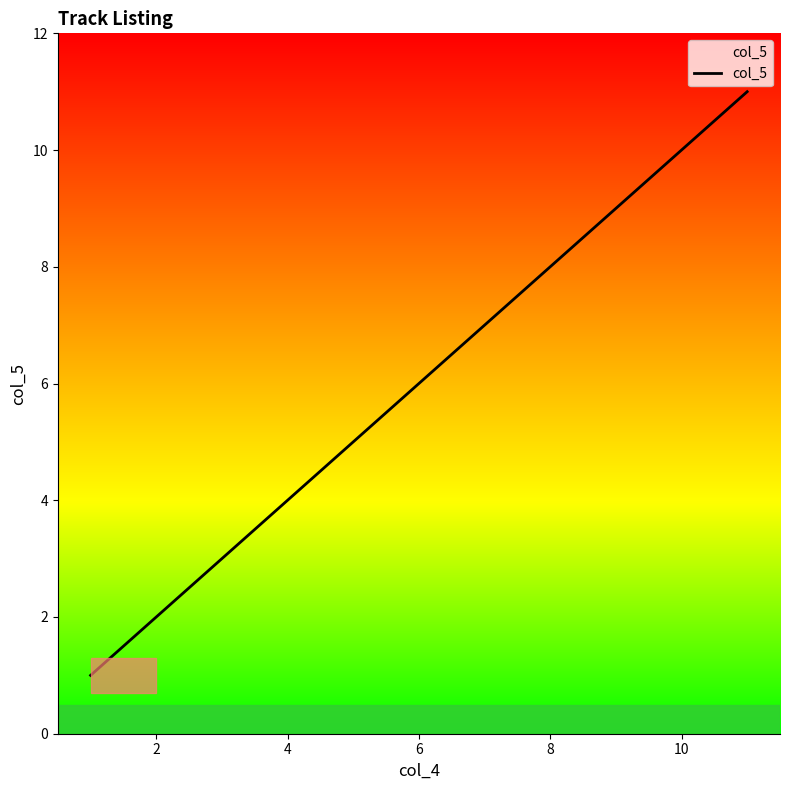

What is the difference between the maximum and minimum values?

10